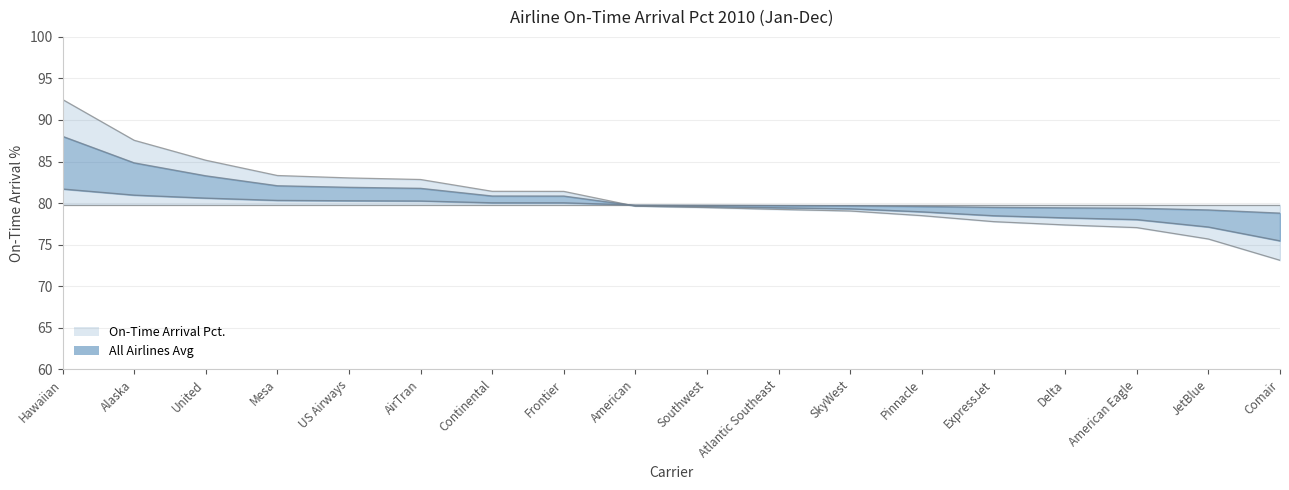

Reading left to right, list all the values displayed in this chart.

Hawaiian=81.7	Alaska=81.0	United=80.6	Mesa=80.3	US Airways=80.3	AirTran=80.2	Continental=80.0	Frontier=80.0	American=79.8	Southwest=79.7	Atlantic Southeast=79.7	SkyWest=79.7	Pinnacle=79.6	ExpressJet=79.5	Delta=79.4	American Eagle=79.4	JetBlue=79.2	Comair=78.8